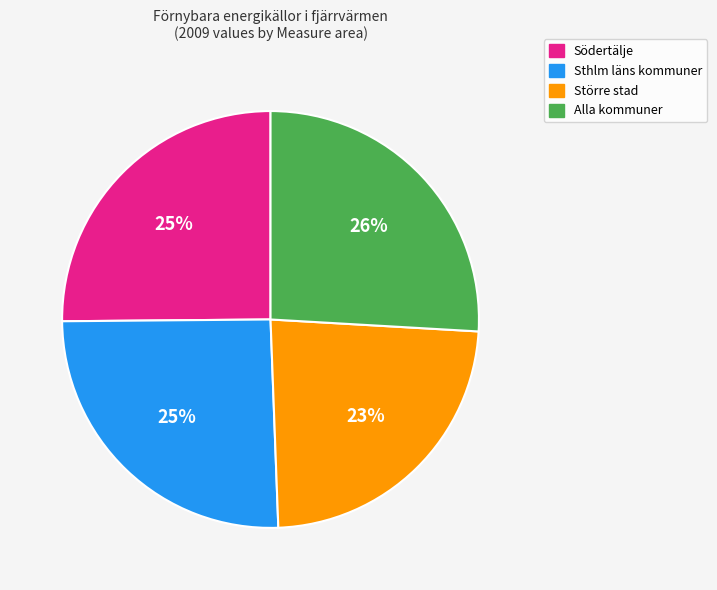

Is there a majority slice in this chart?

No